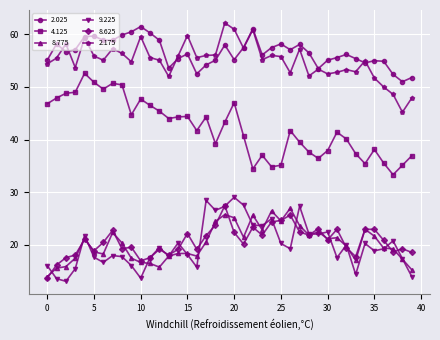

How many values in the 8.775 series are below 20?

20